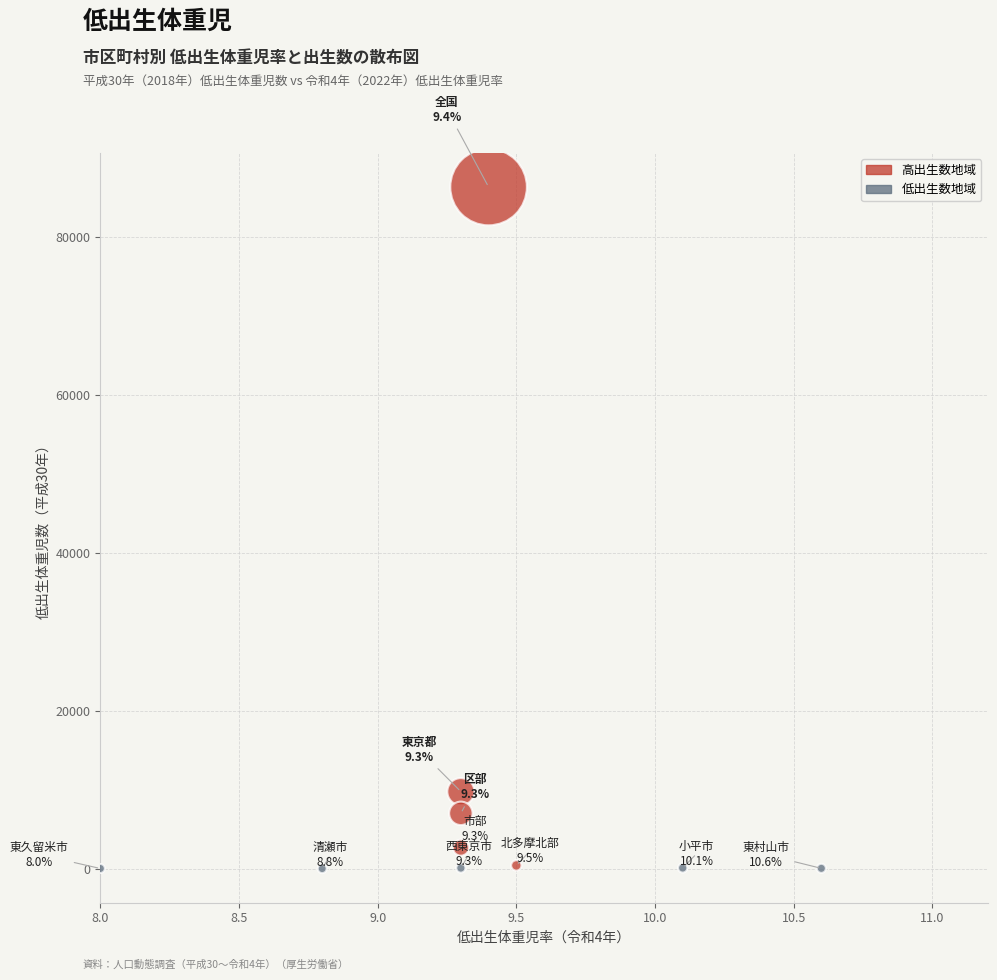

What is the range of Y values (max minus min)?

86222